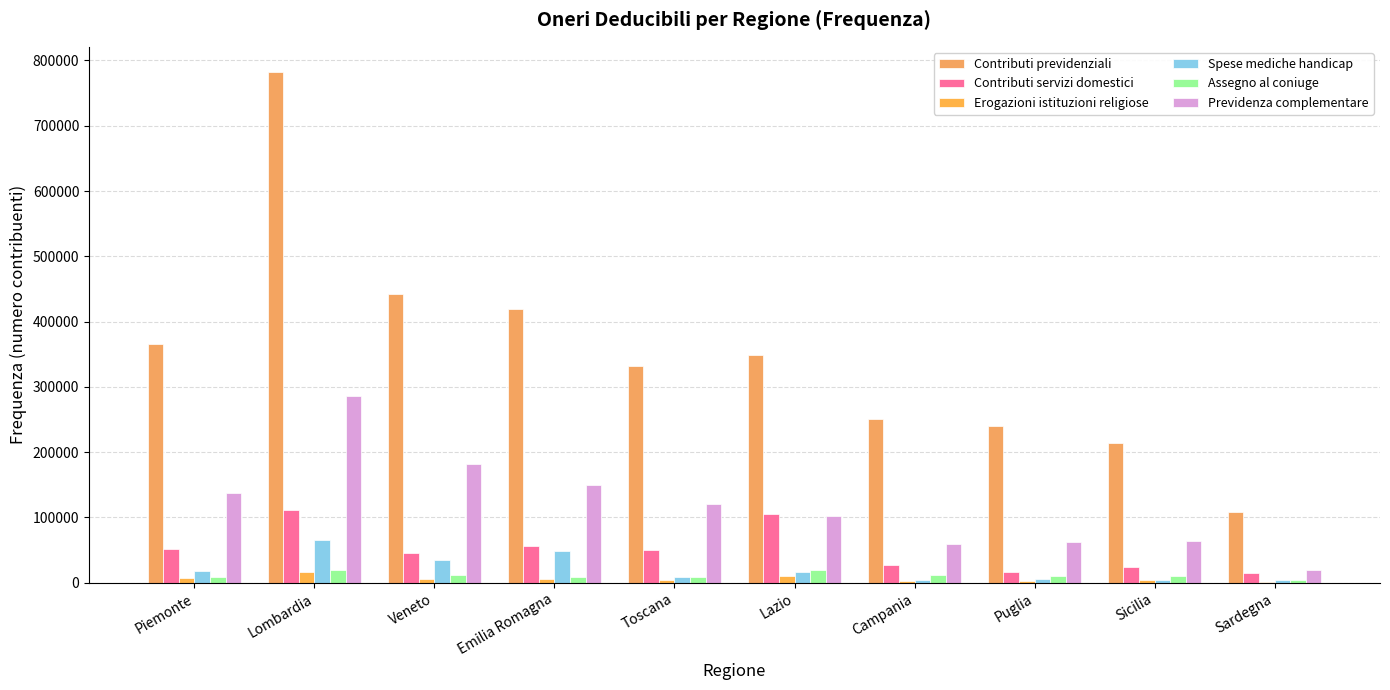

Which has a higher value, Puglia or Campania?

Campania